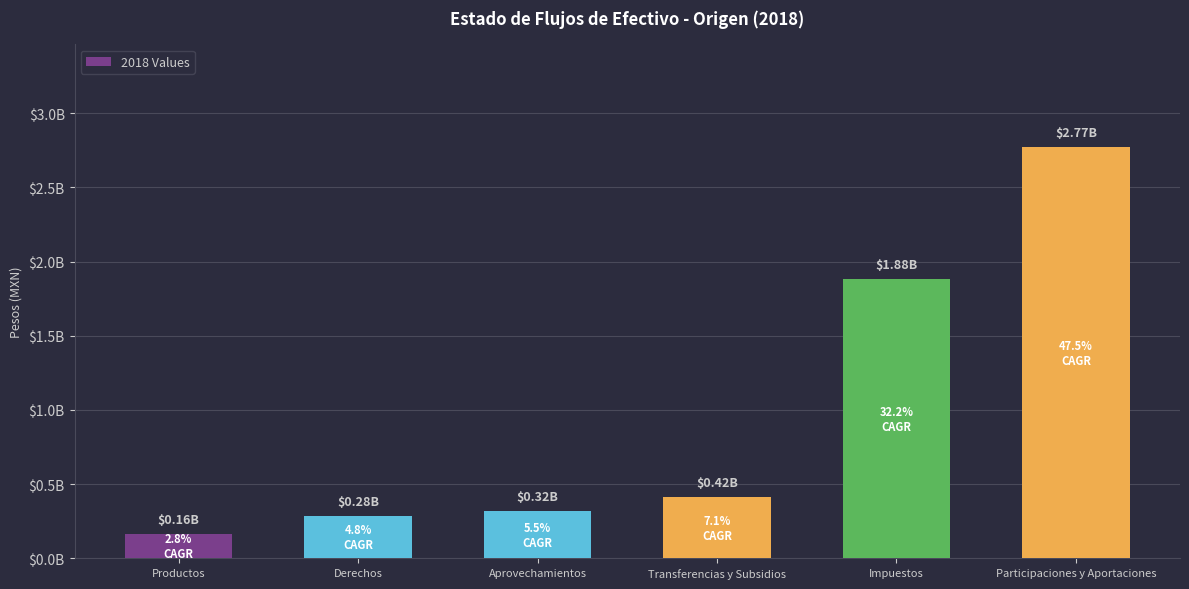

What is the greatest value displayed?

2770993440.1